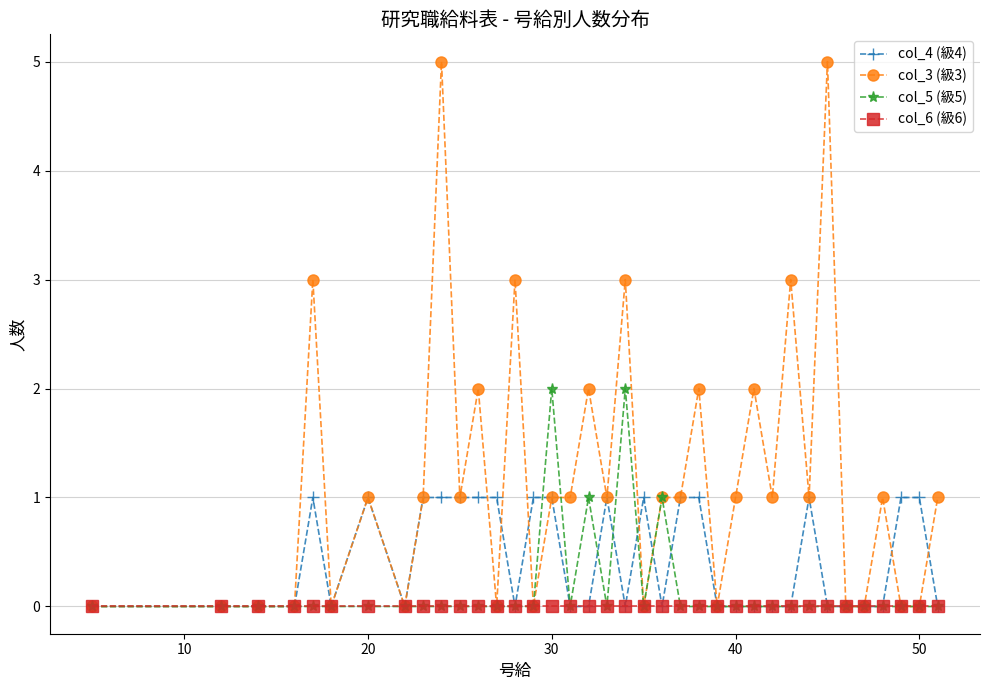

True or false: col_5 (級5) has more than 2 points higher than both neighbors.

True